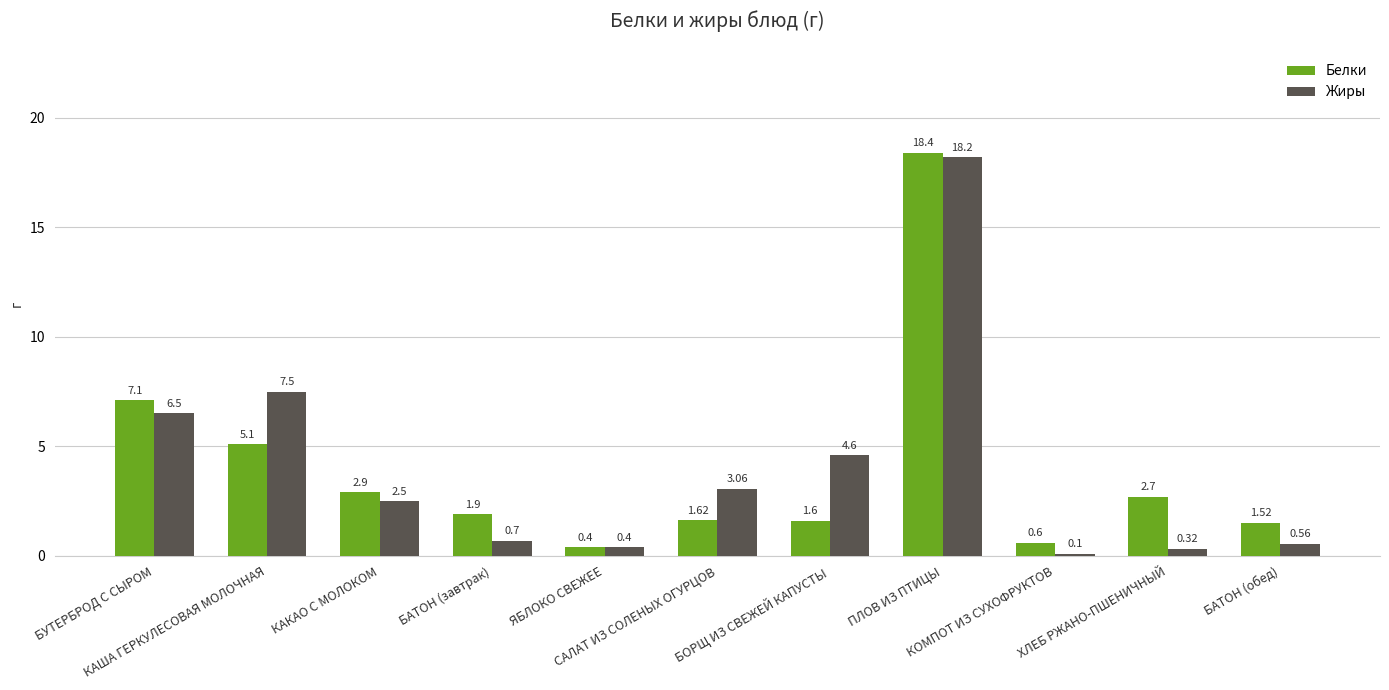

At how many categories does at least one series exceed 9?

1